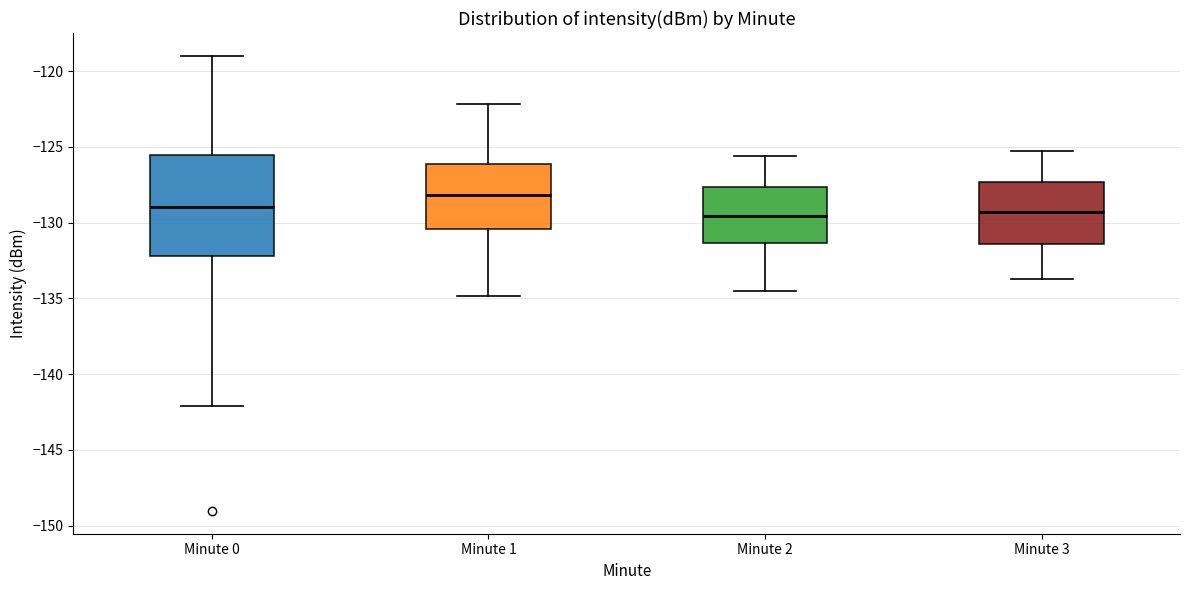

Reading left to right, read every box against the y-axis: the position of its median line, the range the box covers, and the ends of its whiskers. The values are not printed on the chart, so give them approximately, as read against the axis.

Minute 0: median -129.0, box -132.0 to -125.5, whiskers -142.0 to -119.0
Minute 1: median -128.0, box -130.5 to -126.0, whiskers -135.0 to -122.0
Minute 2: median -129.5, box -131.5 to -127.5, whiskers -134.5 to -125.5
Minute 3: median -129.5, box -131.5 to -127.5, whiskers -133.5 to -125.5